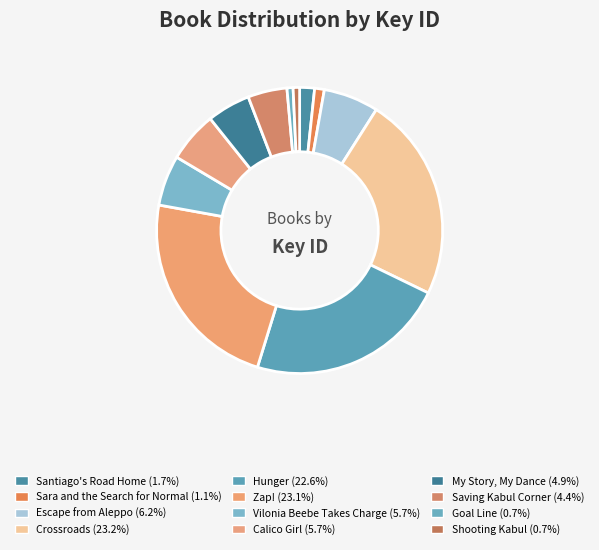

What percentage is NOT represented by Escape from Aleppo?

93.8%